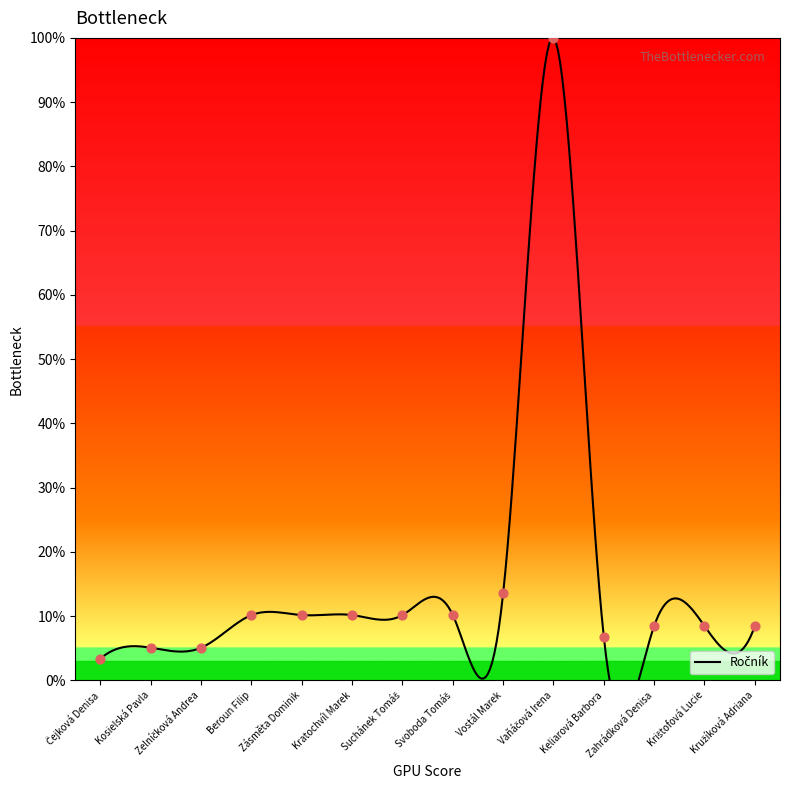

Which has a higher value, Svoboda Tomáš or Krištofová Lucie?

Svoboda Tomáš